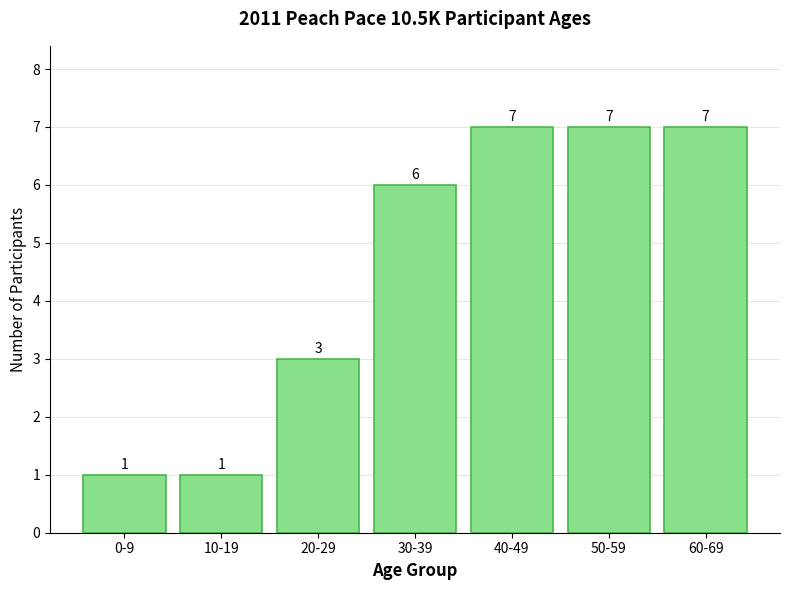

Reading left to right, extract all data points from this chart.

0-9=1	10-19=1	20-29=3	30-39=6	40-49=7	50-59=7	60-69=7